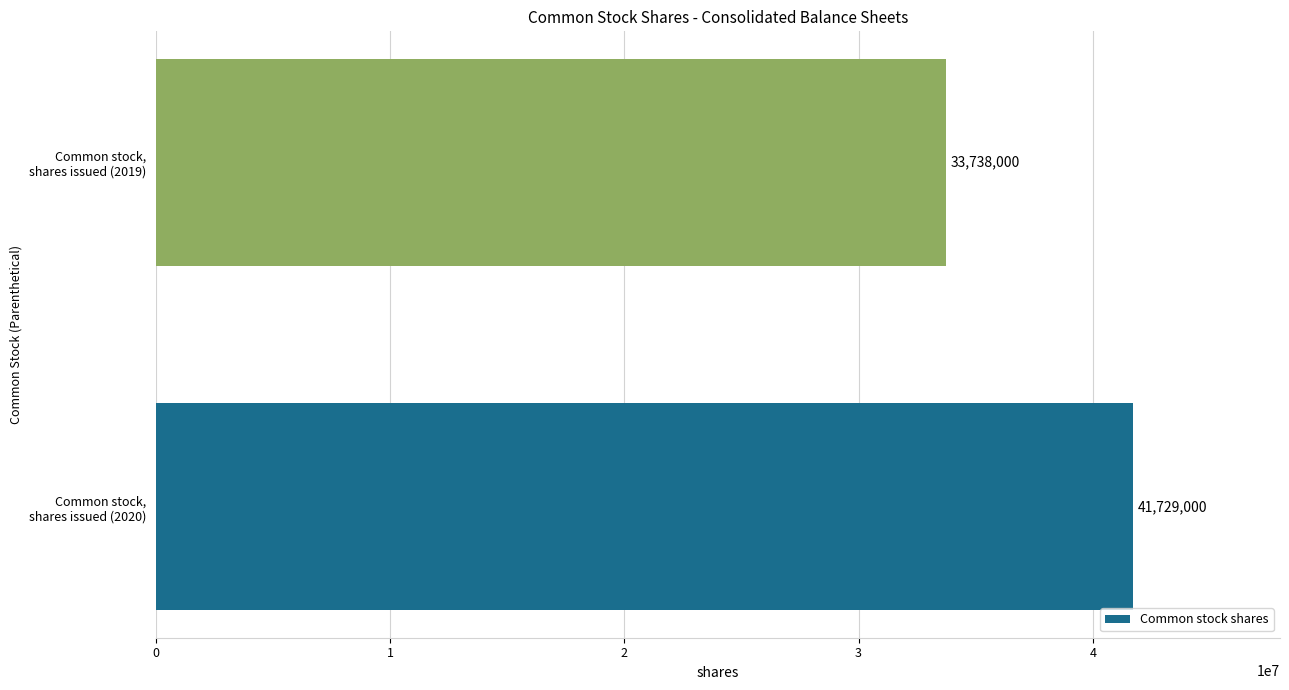

What is the difference between the maximum and minimum values?

7991000